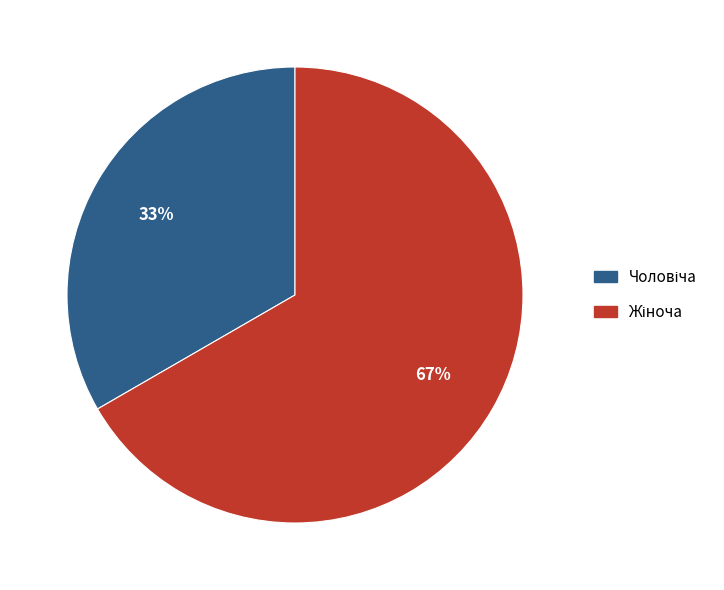

Does any single category account for the majority?

Yes